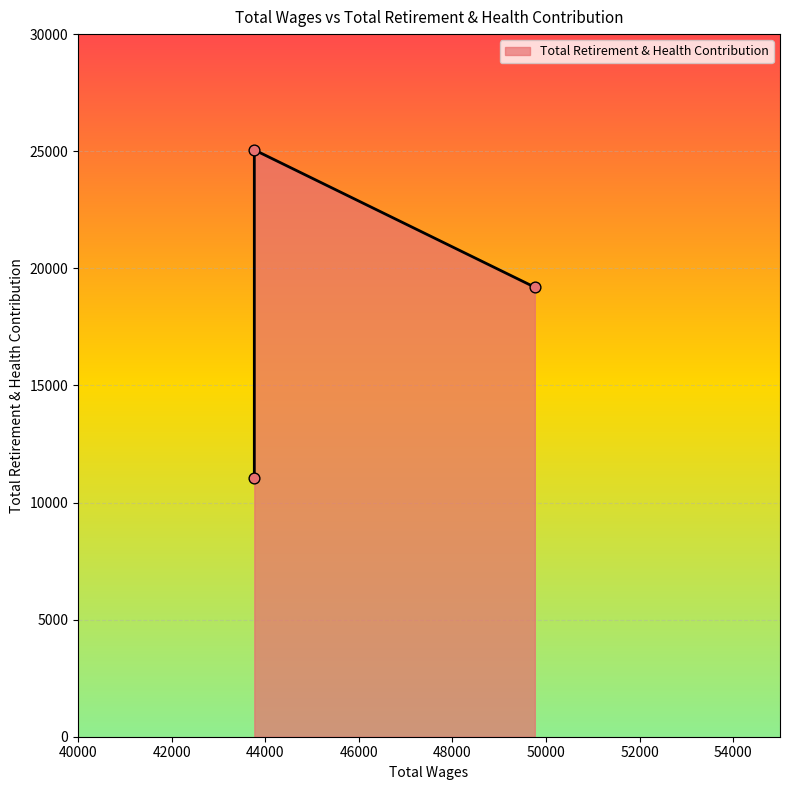

Which has a higher value, 49761.0 or 43767.0?

43767.0